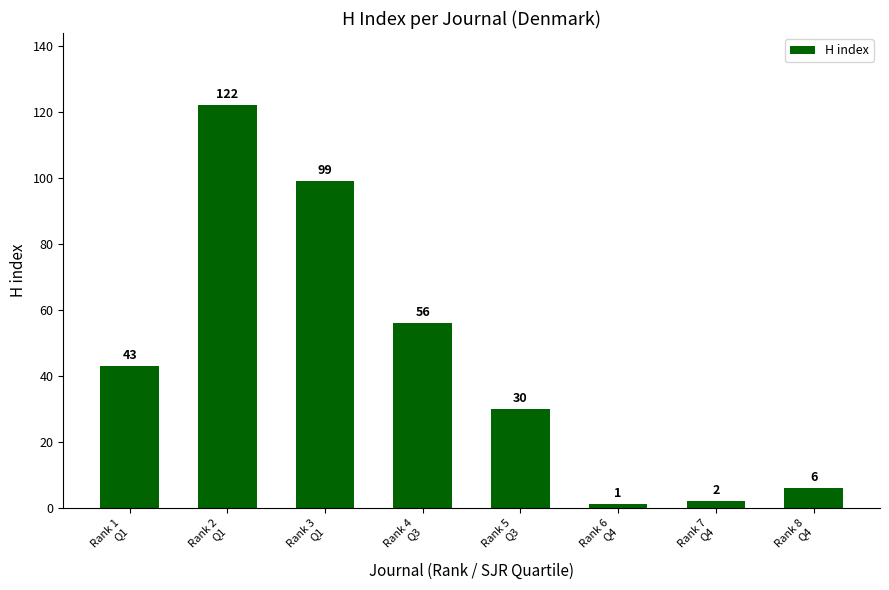

What is the maximum value shown in the chart?

122